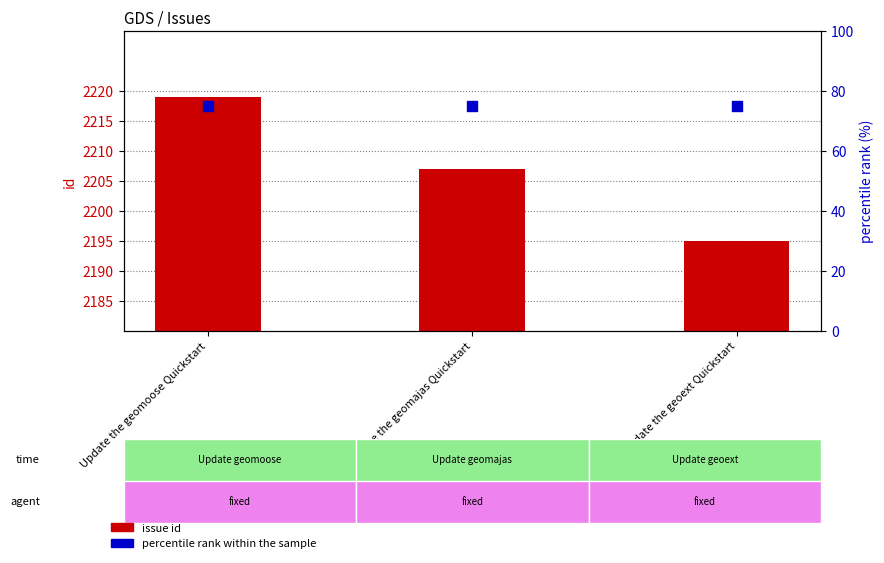

Which series contains the highest Y value?

issue id